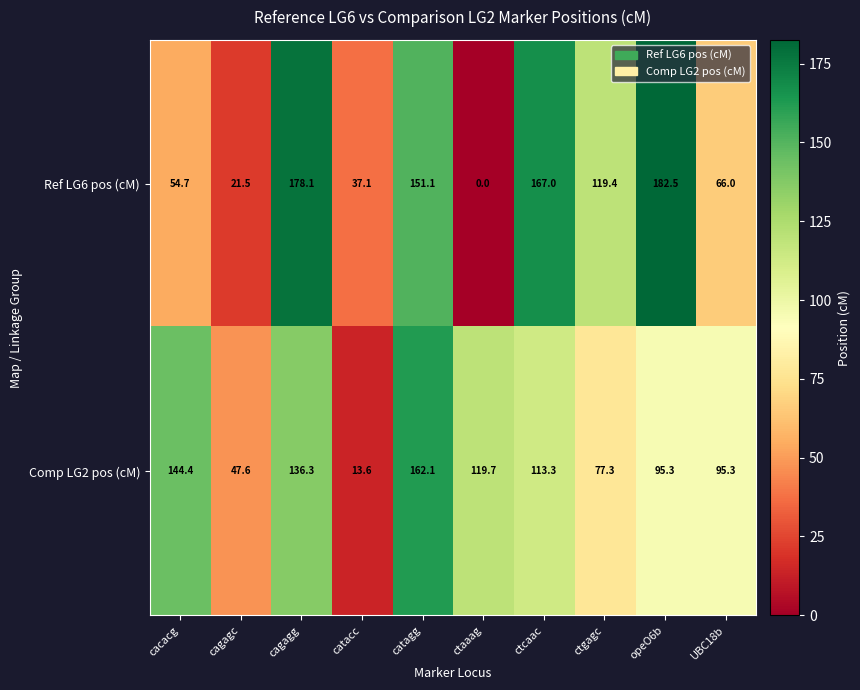

True or false: Comp LG2 pos (cM) has a value of 95.3 at opeO6b.

True